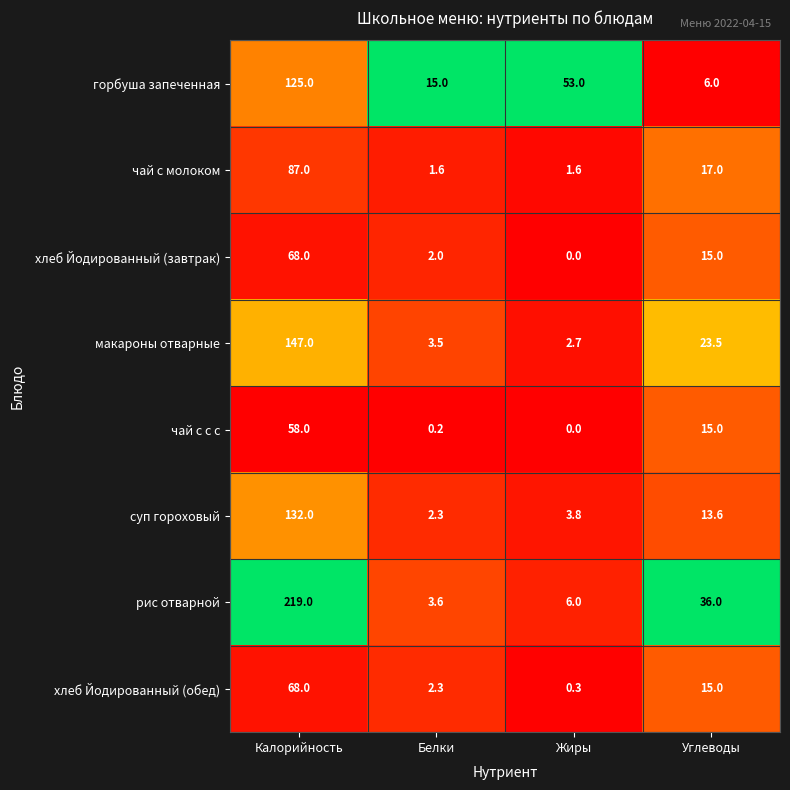

What is the difference between the maximum and minimum values in the чай с с с series?

58.0